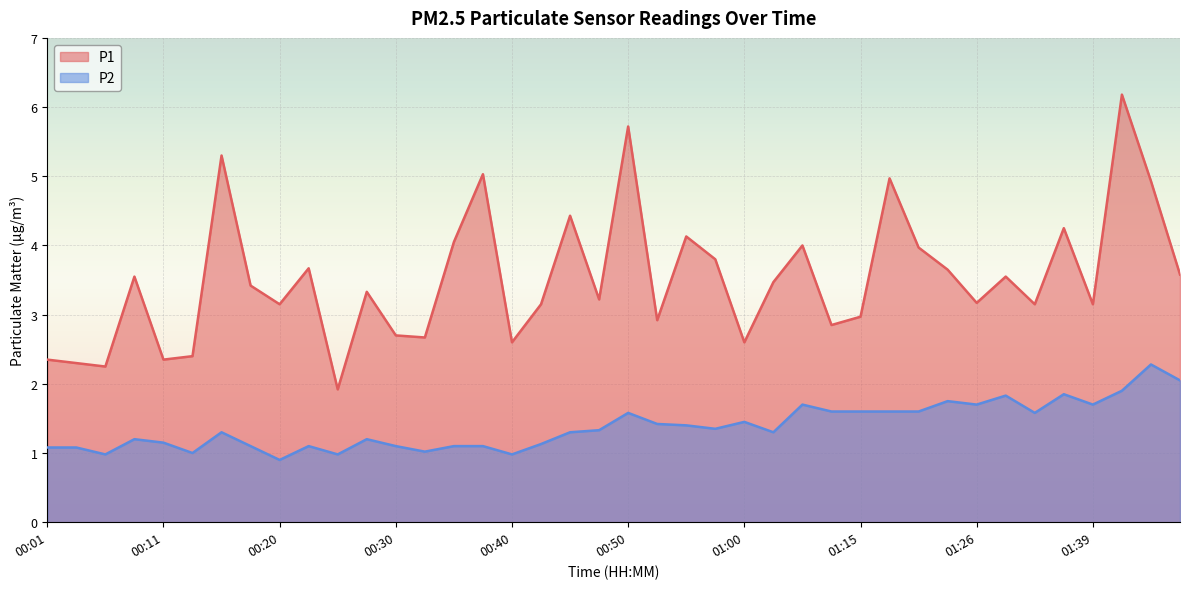

What is the spread (max minus min) of values at 00:23?

2.6